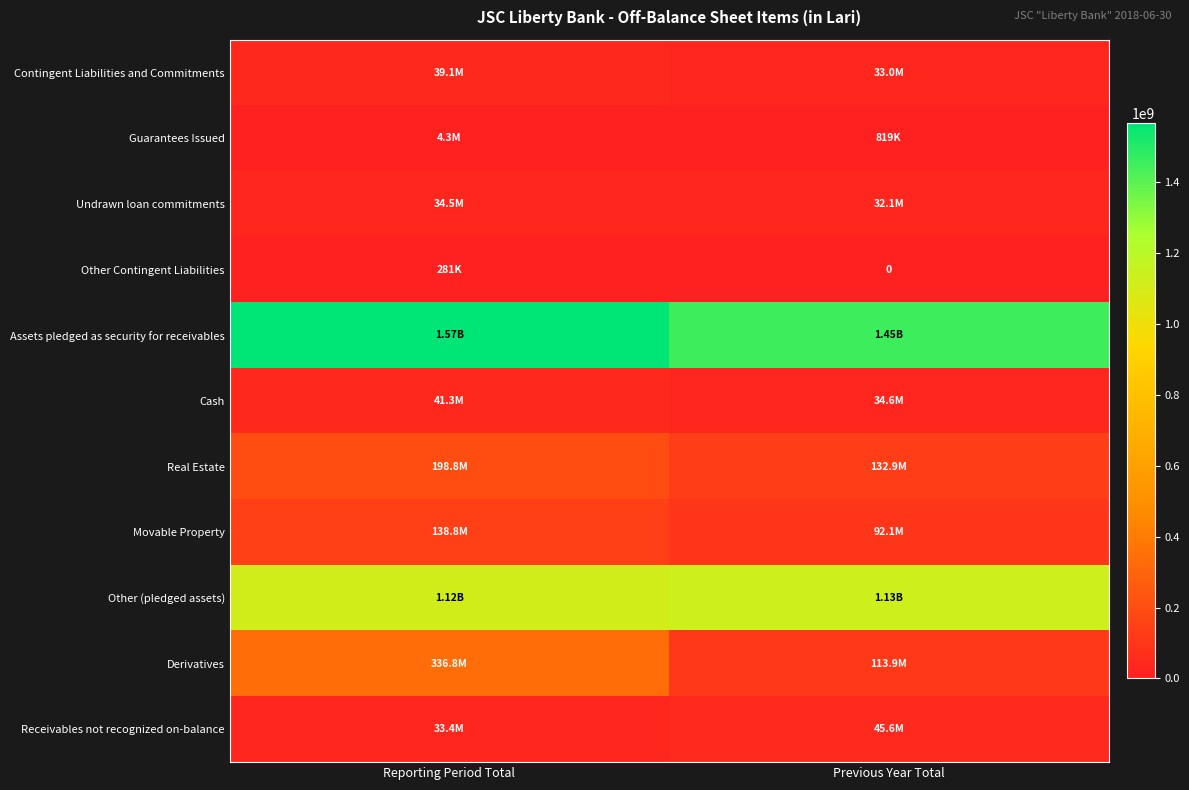

What is the difference between the maximum and minimum values in the Guarantees Issued series?

3499029